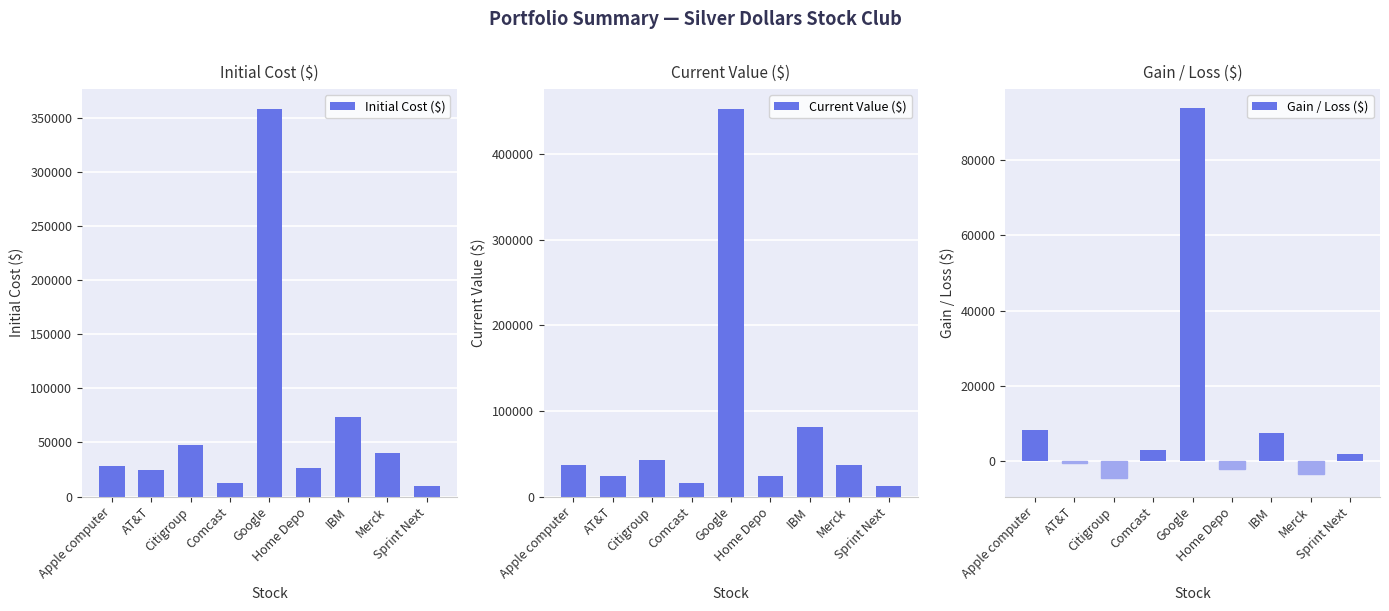

List the labels in order of Initial Cost ($) value, largest first.

Google, IBM, Citigroup, Merck, Apple computer, Home Depo, AT&T, Comcast, Sprint Next